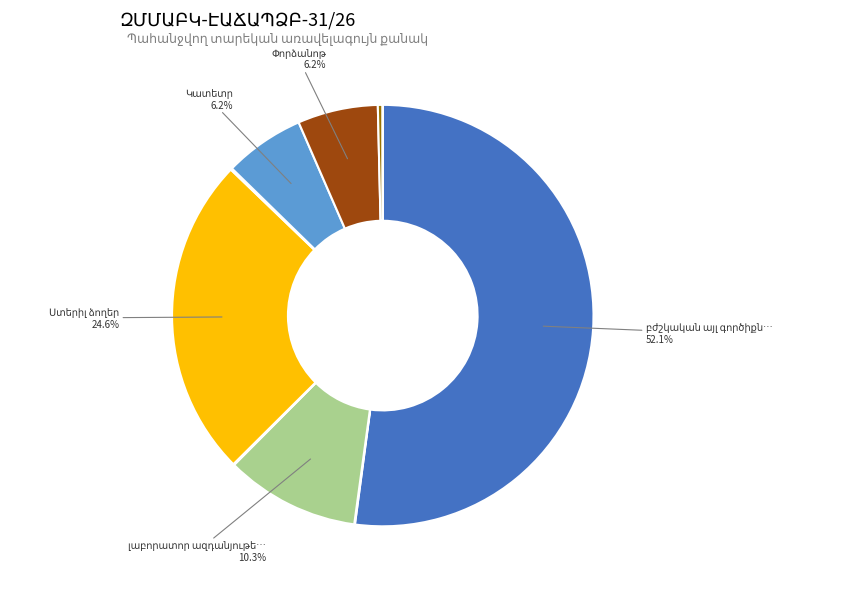

Is there a majority slice in this chart?

Yes